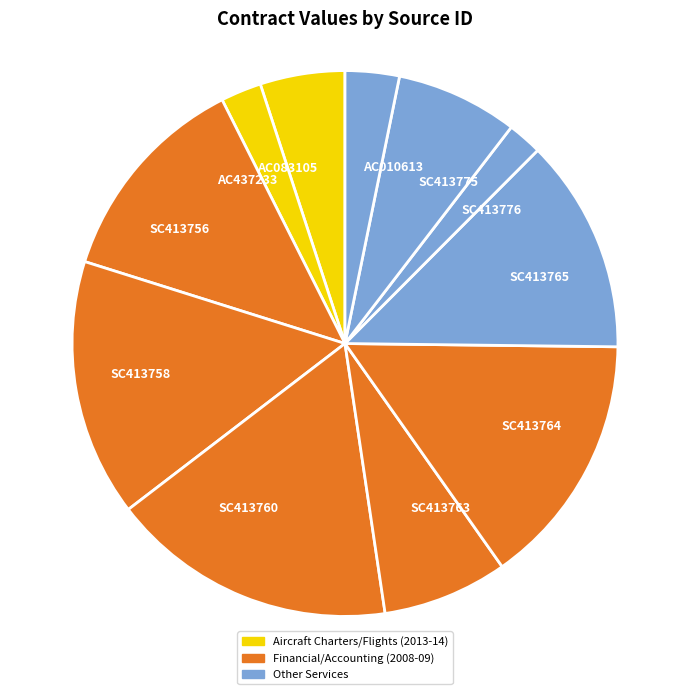

Which has a higher value, SC413760 or SC413775?

SC413760